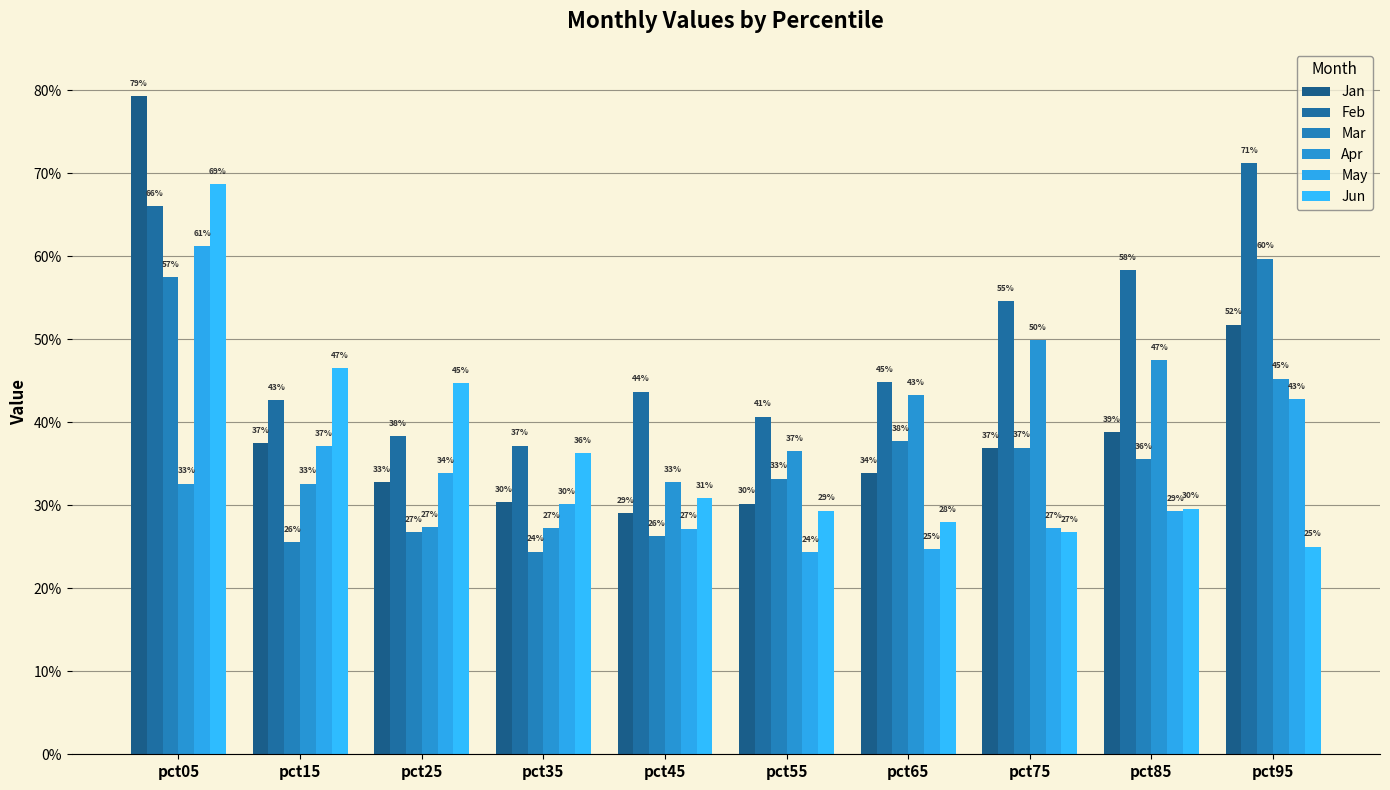

How many categories are shown in the chart?

10